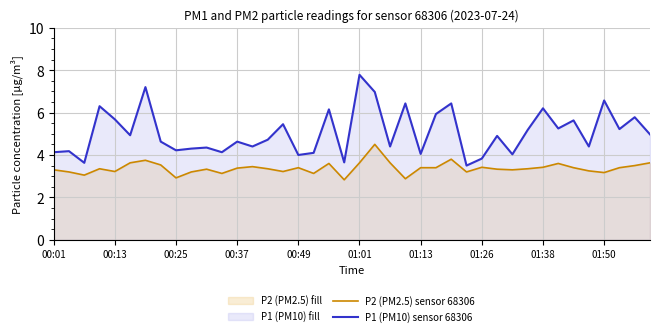

How many lines are shown in the chart?

2